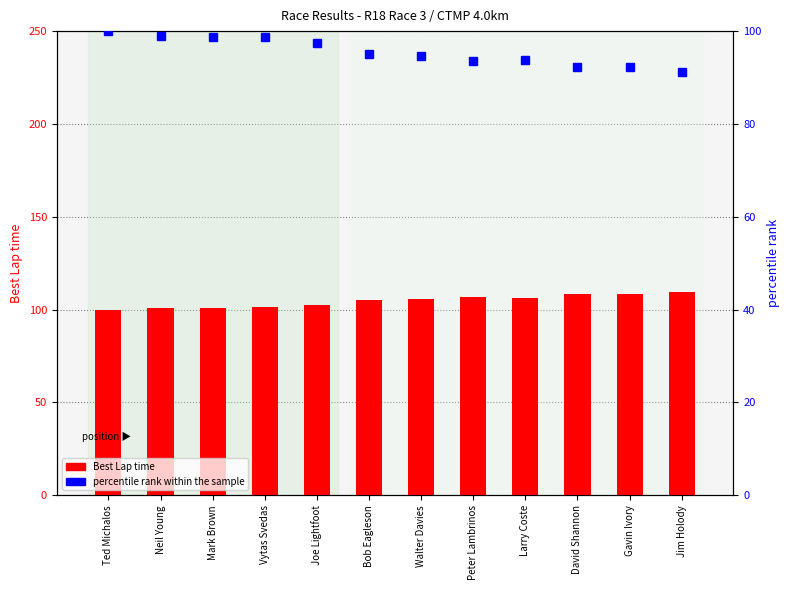

Between Joe Lightfoot and Walter Davies, which is larger?

Walter Davies